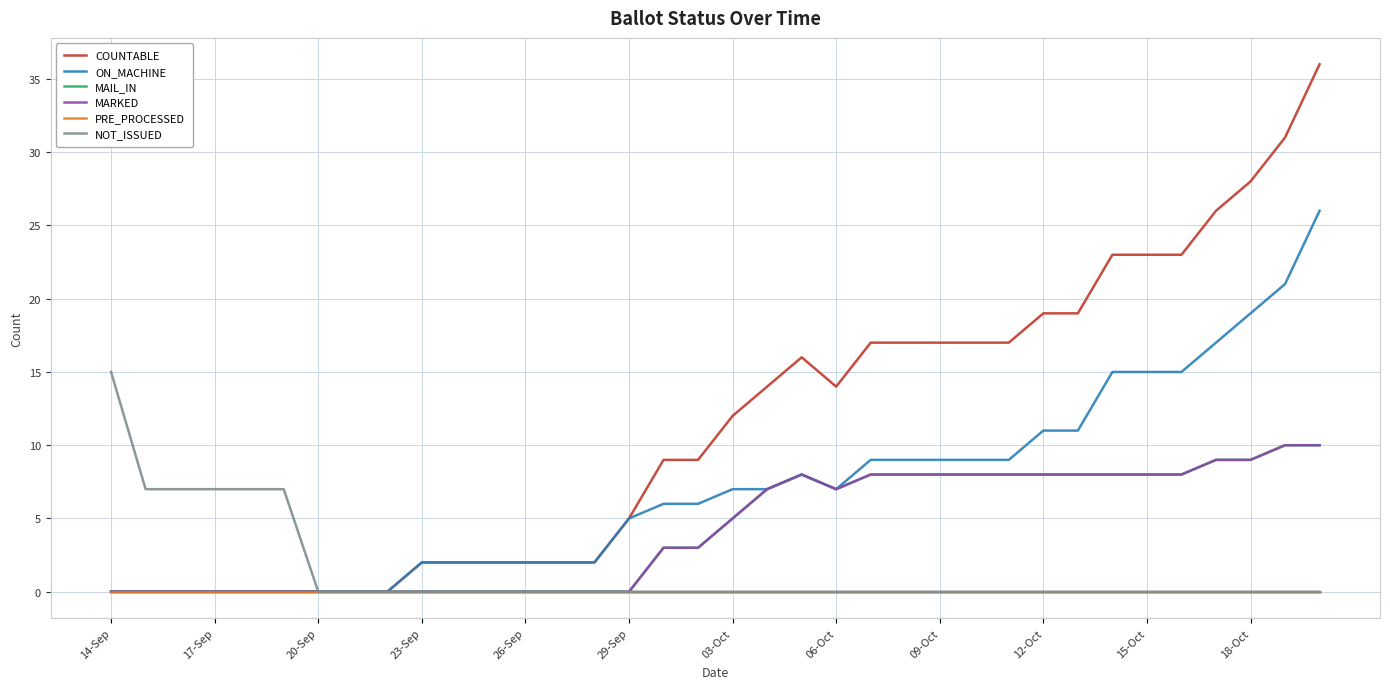

Is this an area chart (filled region under the line)?

No